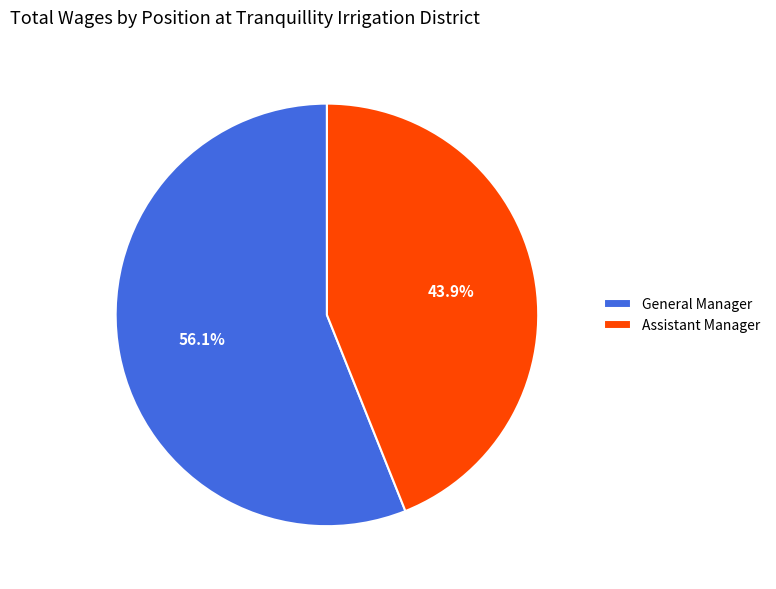

Is the sum of Assistant Manager and General Manager greater than half?

Yes